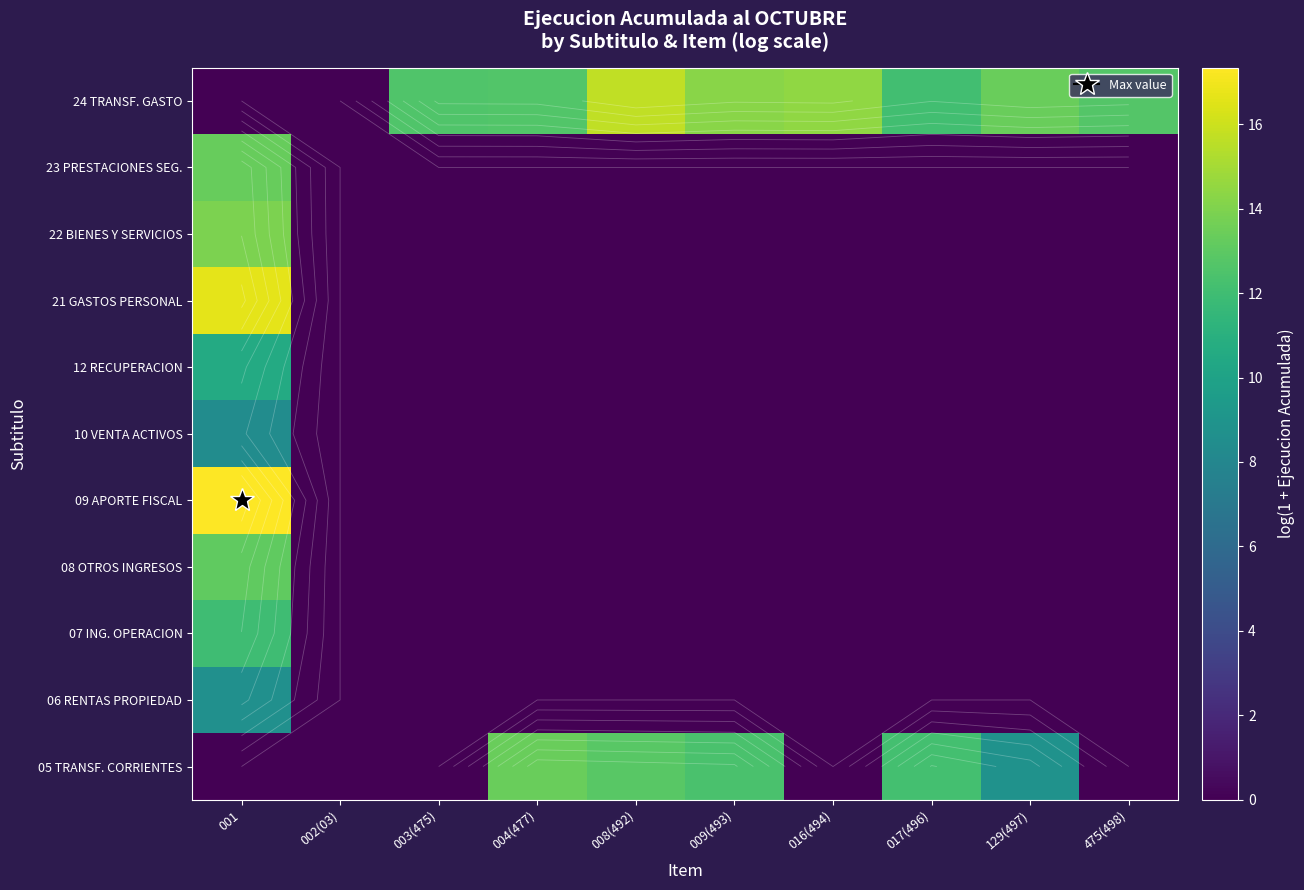

Between 475(498) and 009(493), which is larger?

009(493)